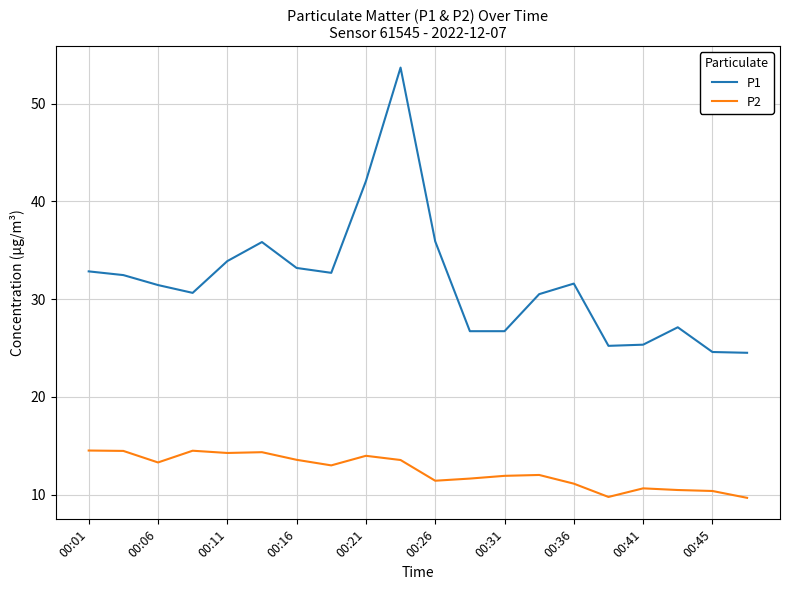

What is the smallest value displayed?

9.7